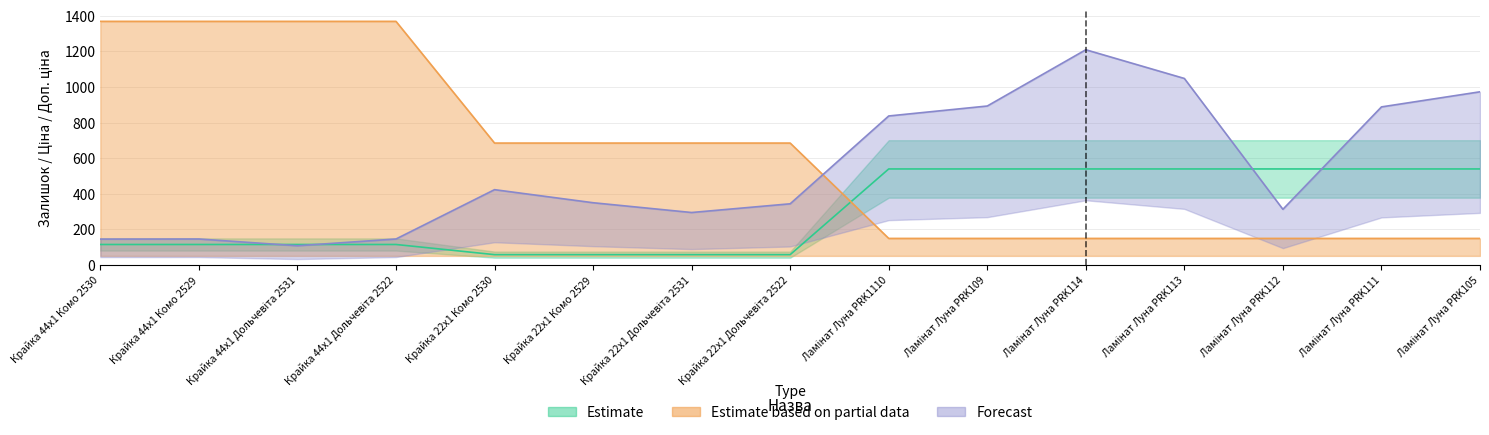

What is the sum of all Estimate based on partial data values?

9252.9